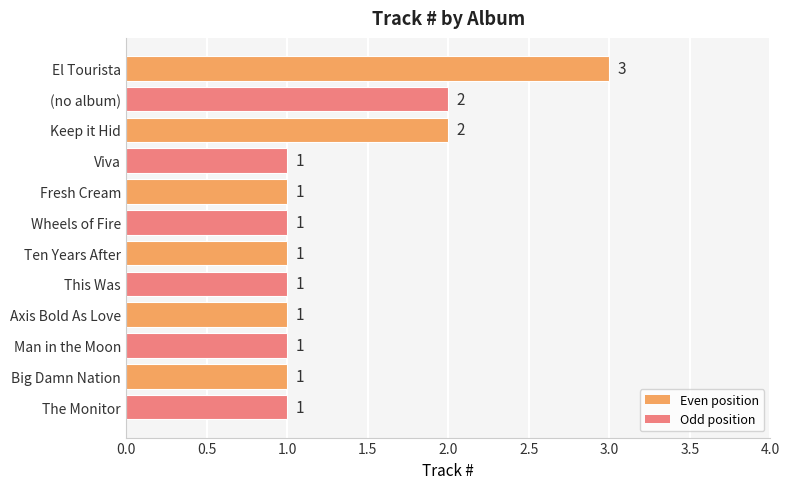

What is the maximum value shown in the chart?

3